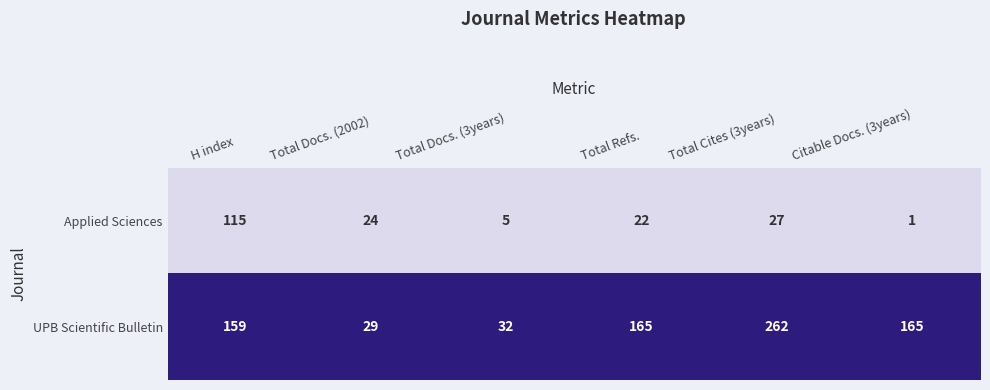

Which category has the lowest value in the UPB Scientific Bulletin series?

Total Docs. (2002)